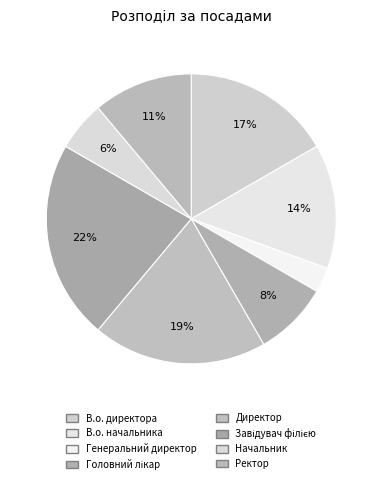

Rank the categories by value from highest to lowest.

Завідувач філією, Директор, В.о. директора, В.о. начальника, Ректор, Головний лікар, Начальник, Генеральний директор